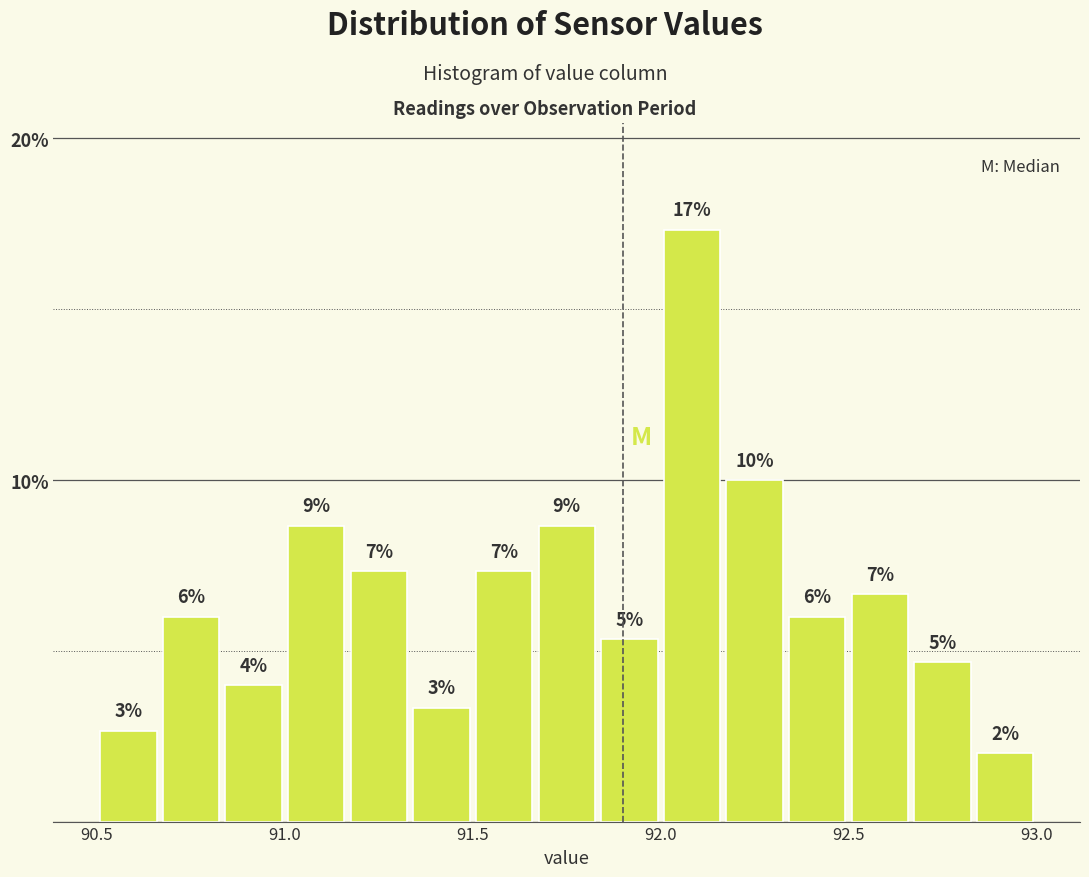

Around what value on the x-axis is the tallest bar? Give the approximate position of its centre, as read against the axis.

92.10